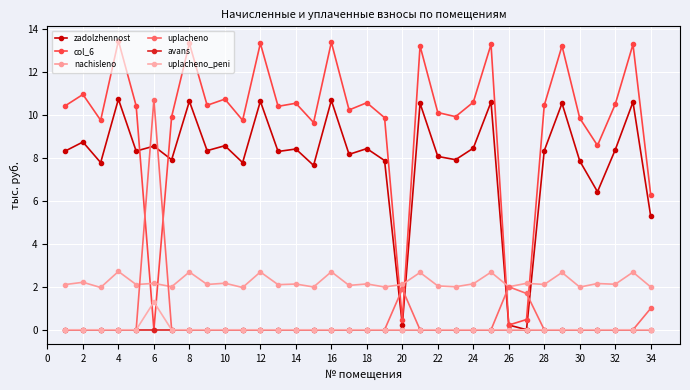

At which category does the chart reach its peak across all series?

4